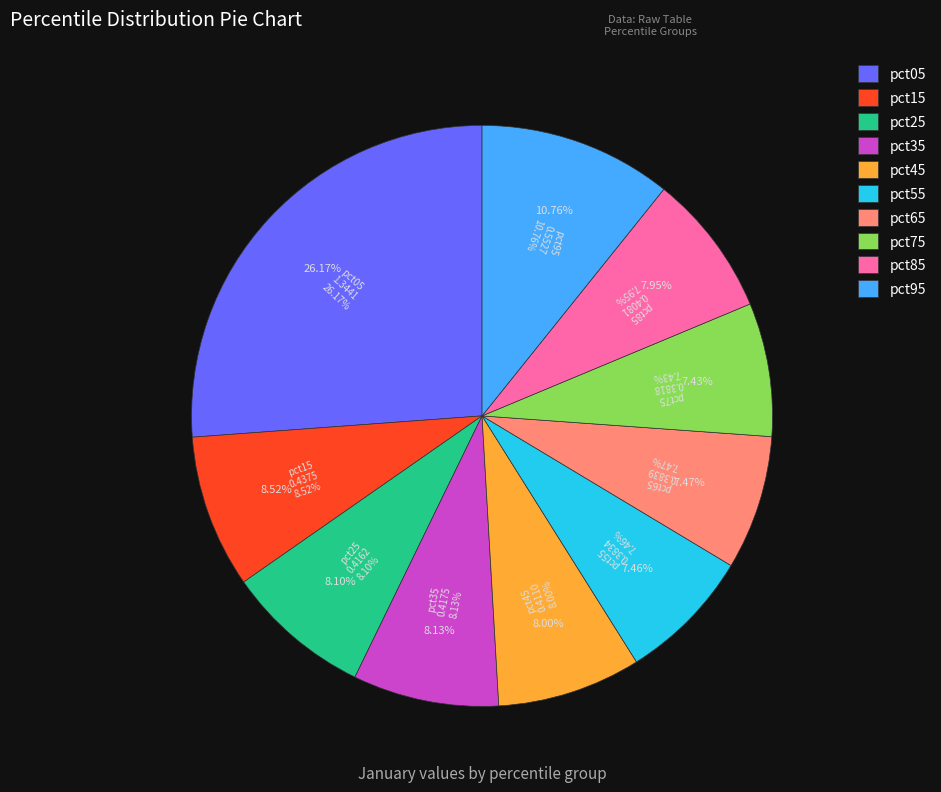

Count the number of slices in the pie.

10